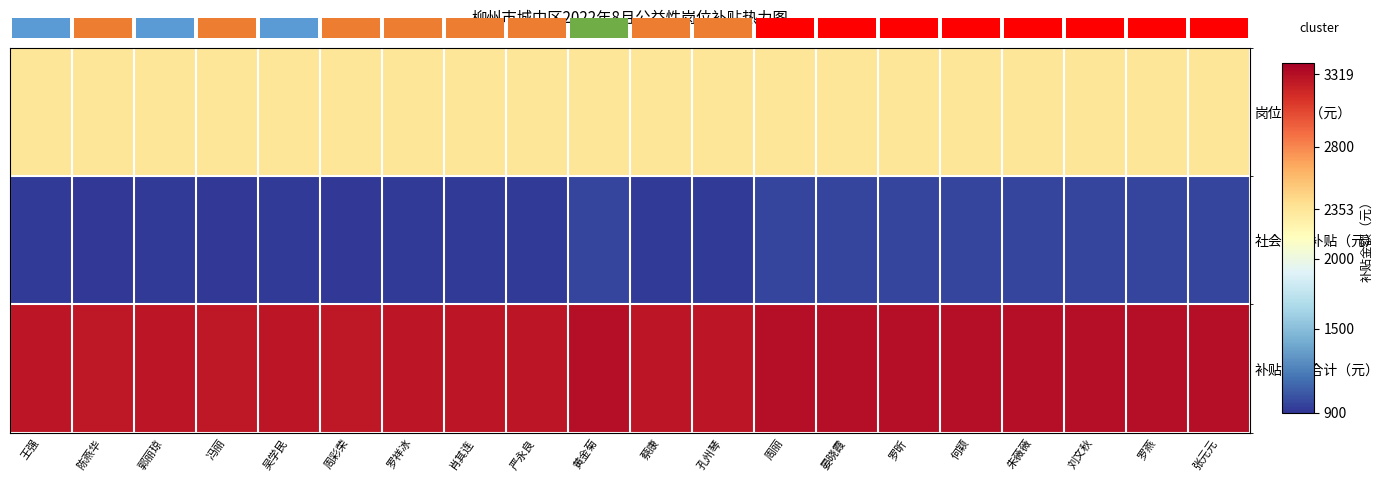

What is the difference between the maximum and second lowest values in the 补贴金额合计（元） series?

53.9